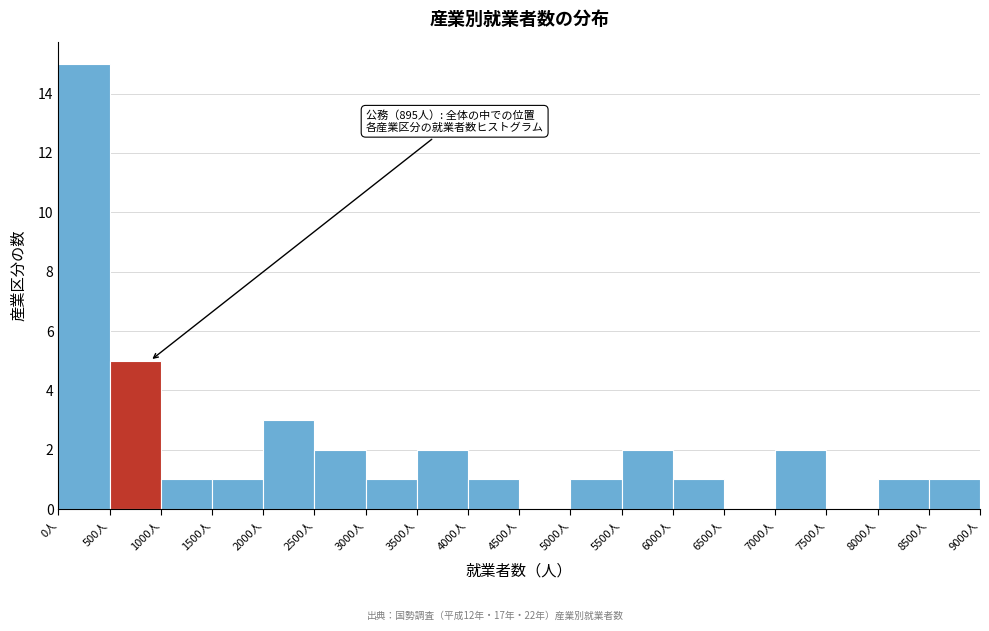

Which range on the x-axis has the tallest bar?

0 to 500